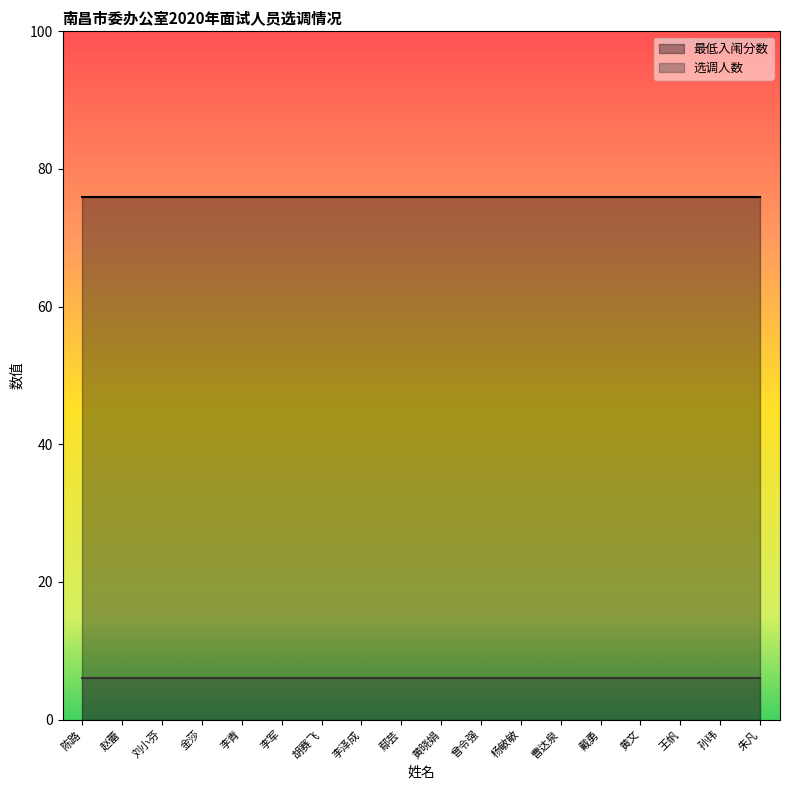

Which category has the highest value across all series?

陈路